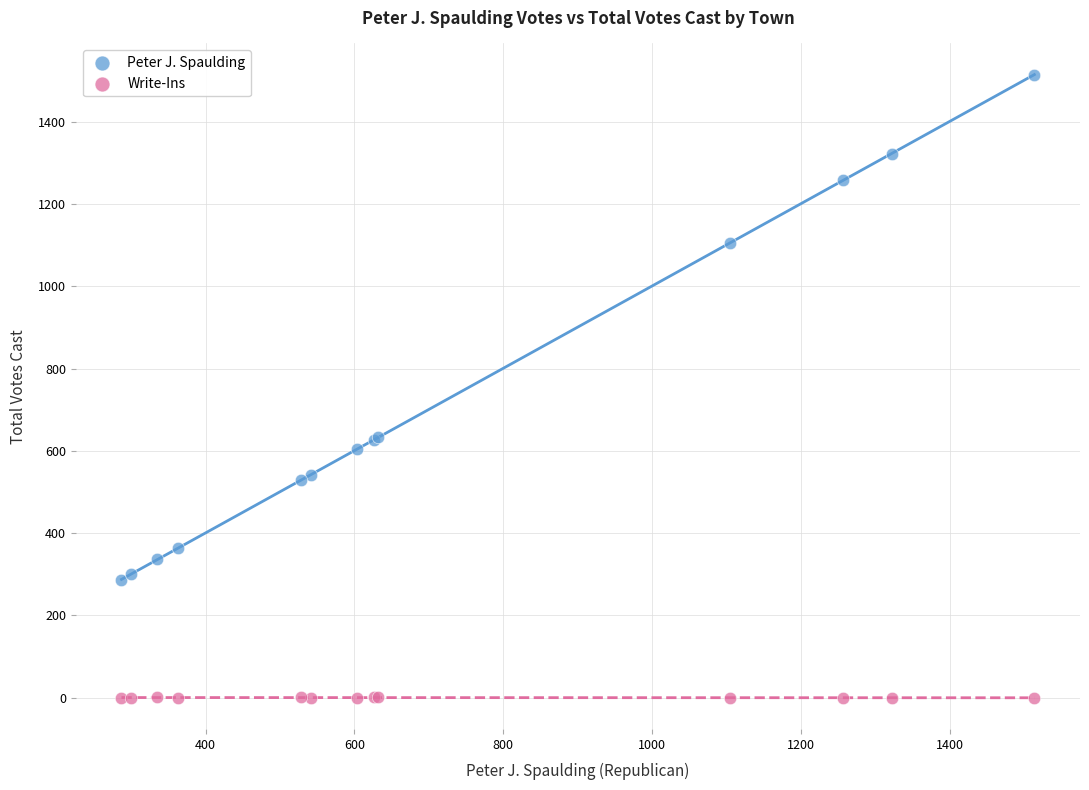

In the Peter J. Spaulding series, what Y value is closest to 900?

1105